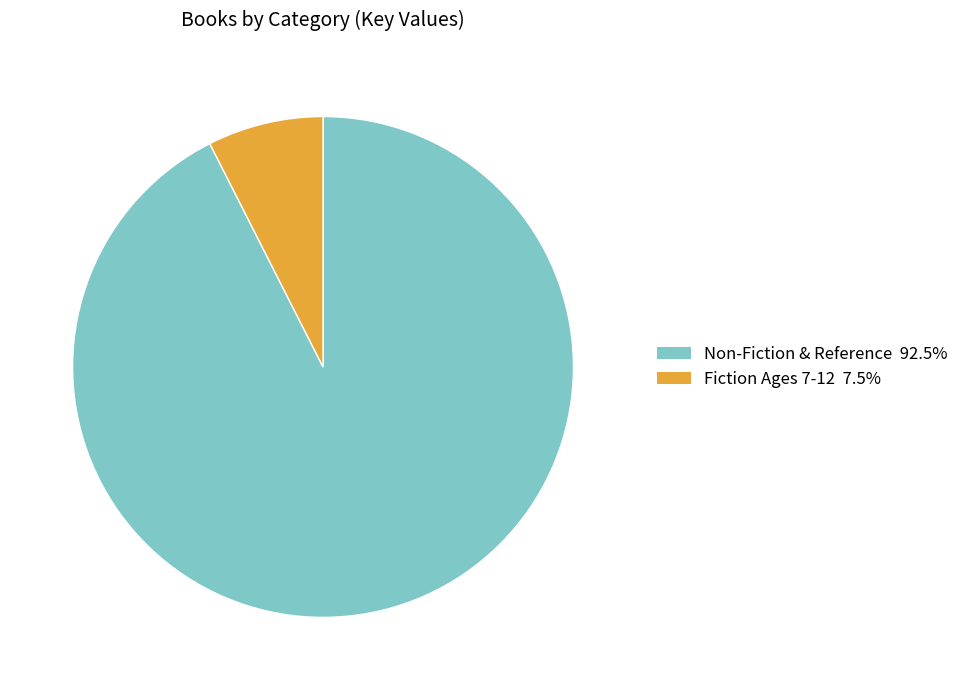

Which category accounts for the majority?

Non-Fiction & Reference